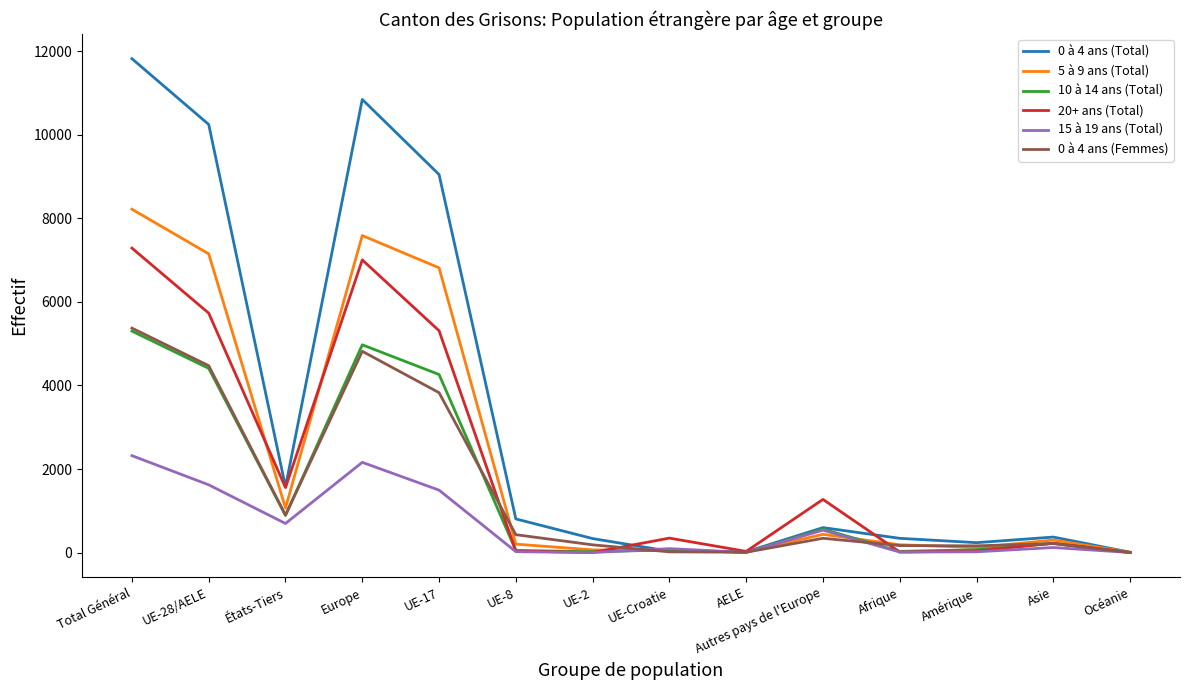

True or false: 0 à 4 ans (Total) has a value of 343 at Afrique.

True